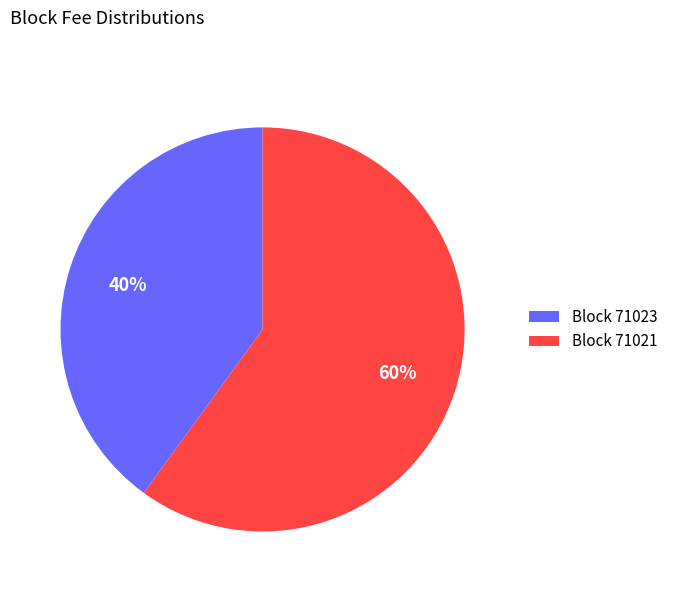

How many segments does this pie chart have?

2